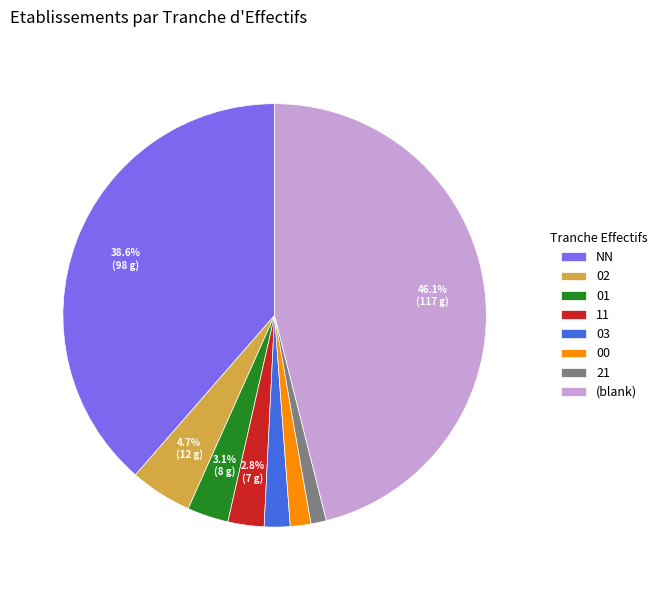

Is there any slice that represents more than half of the pie?

No